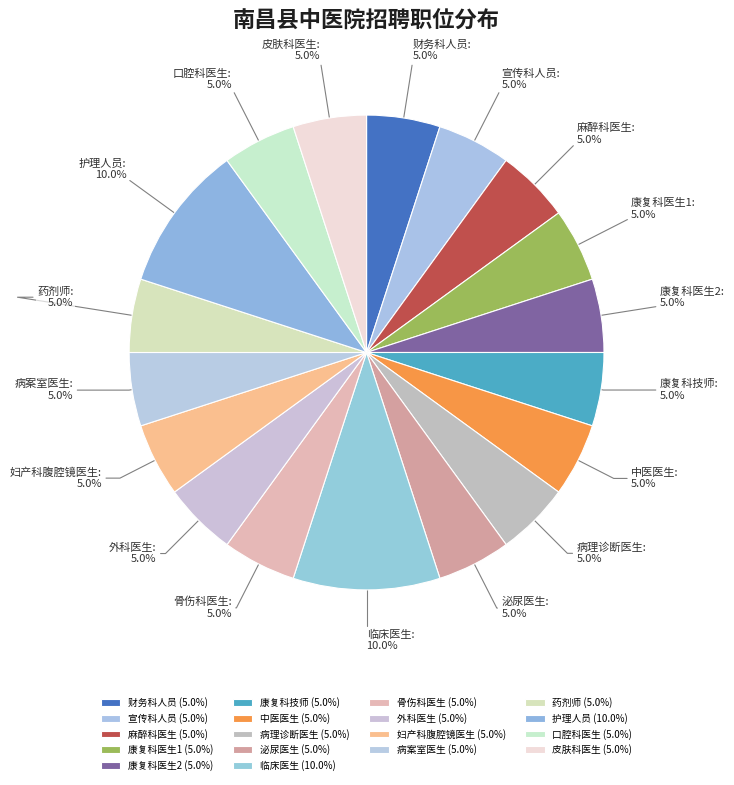

How much of the chart is everything except 外科医生?

95.0%